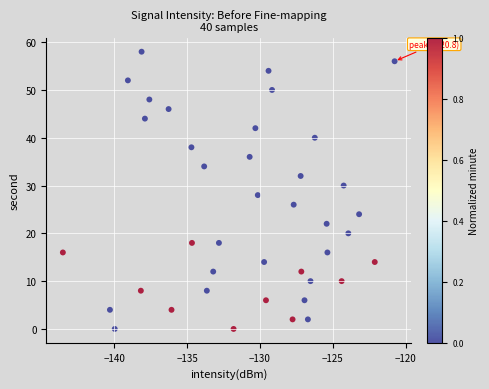

What is the range of Y values (max minus min)?

58